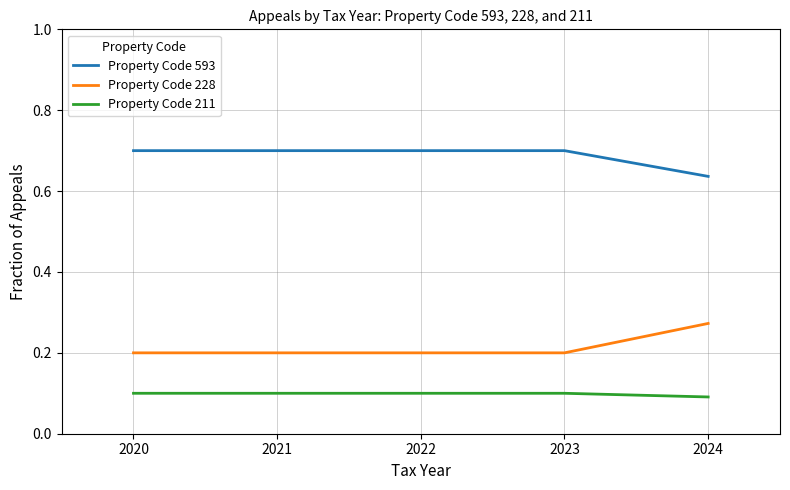

What are all the series names shown in the legend?

Property Code 593, Property Code 228, Property Code 211